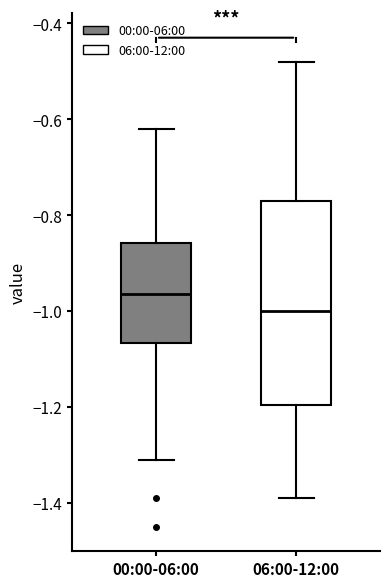

Which box has the highest median line?

00:00-06:00